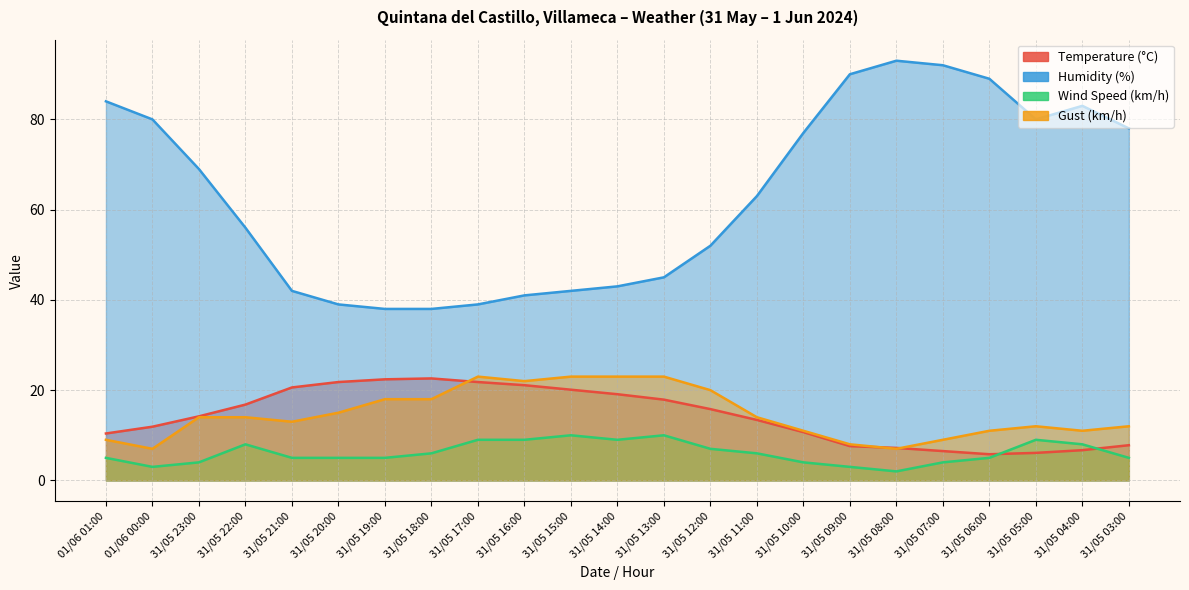

What is the minimum value for Temperature (°C)?

5.8